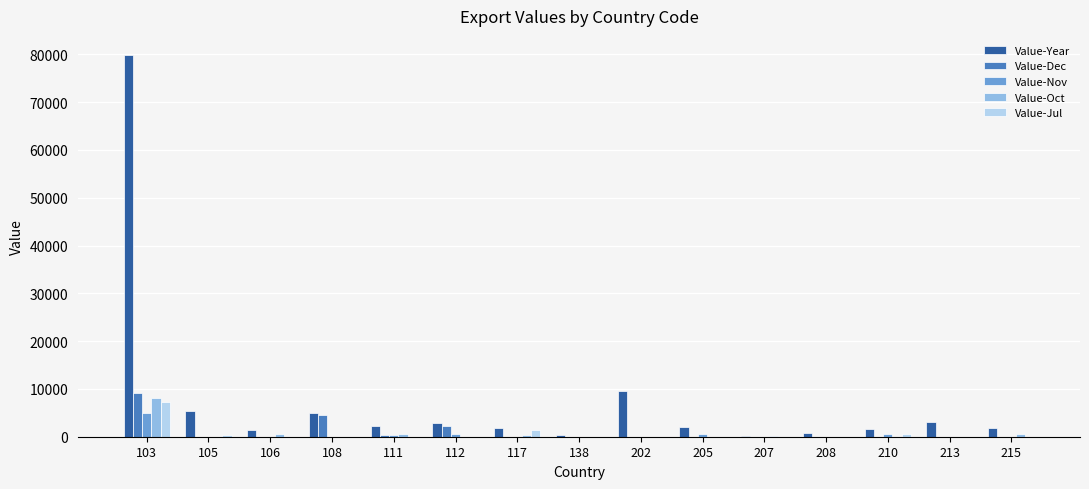

Which series has the widest spread of values?

Value-Year